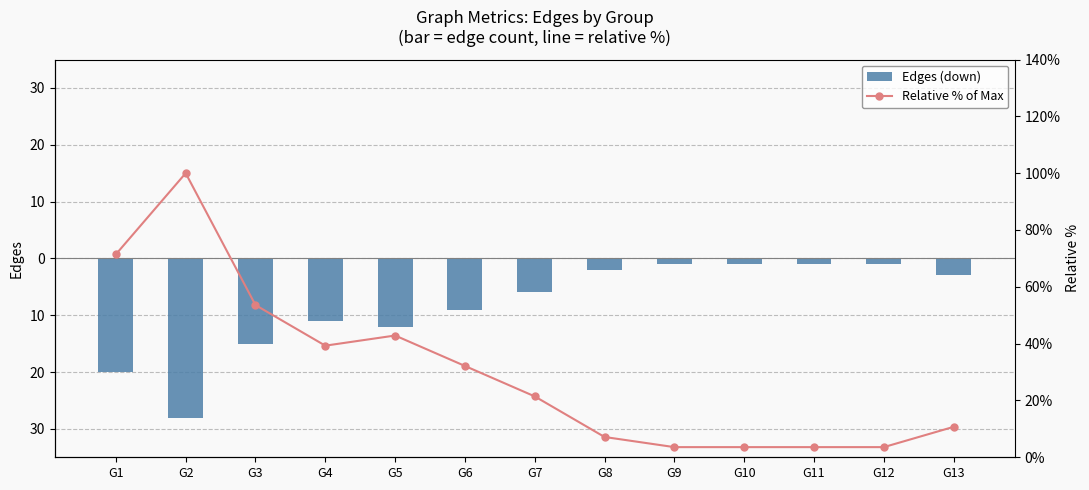

Does the chart contain any negative values?

Yes